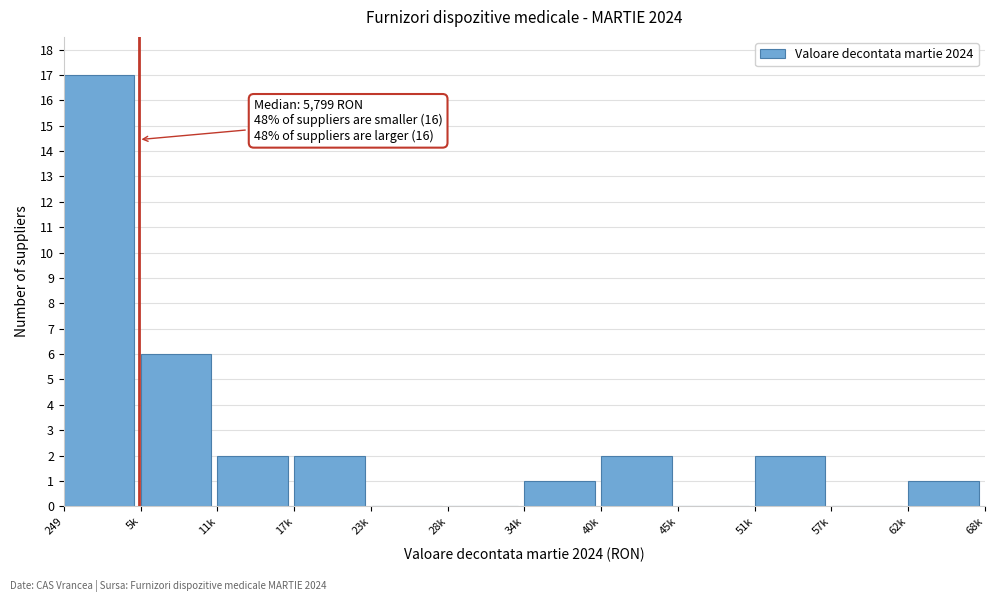

Reading right to left, list all the values displayed in this chart.

62k=1	57k=0	51k=2	45k=0	40k=2	34k=1	28k=0	23k=0	17k=2	11k=2	5k=6	249=17